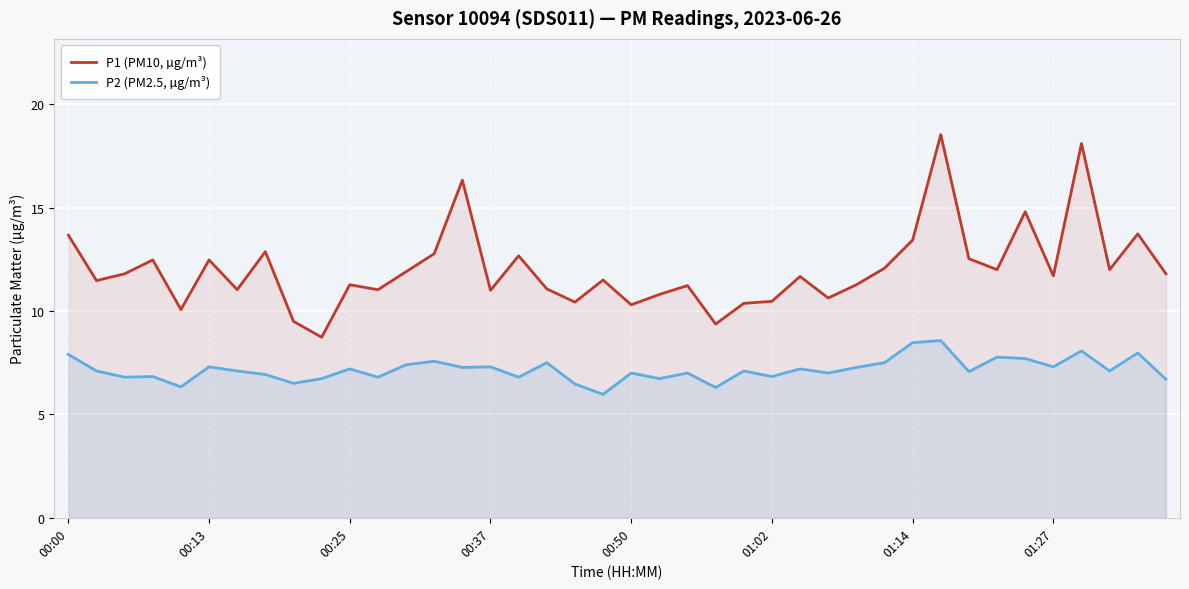

Rank the series at 29 from highest to lowest value.

P1 (PM10, µg/m³), P2 (PM2.5, µg/m³)